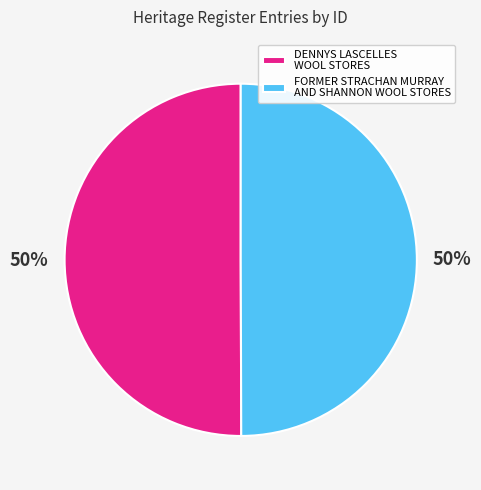

Count the number of slices in the pie.

2